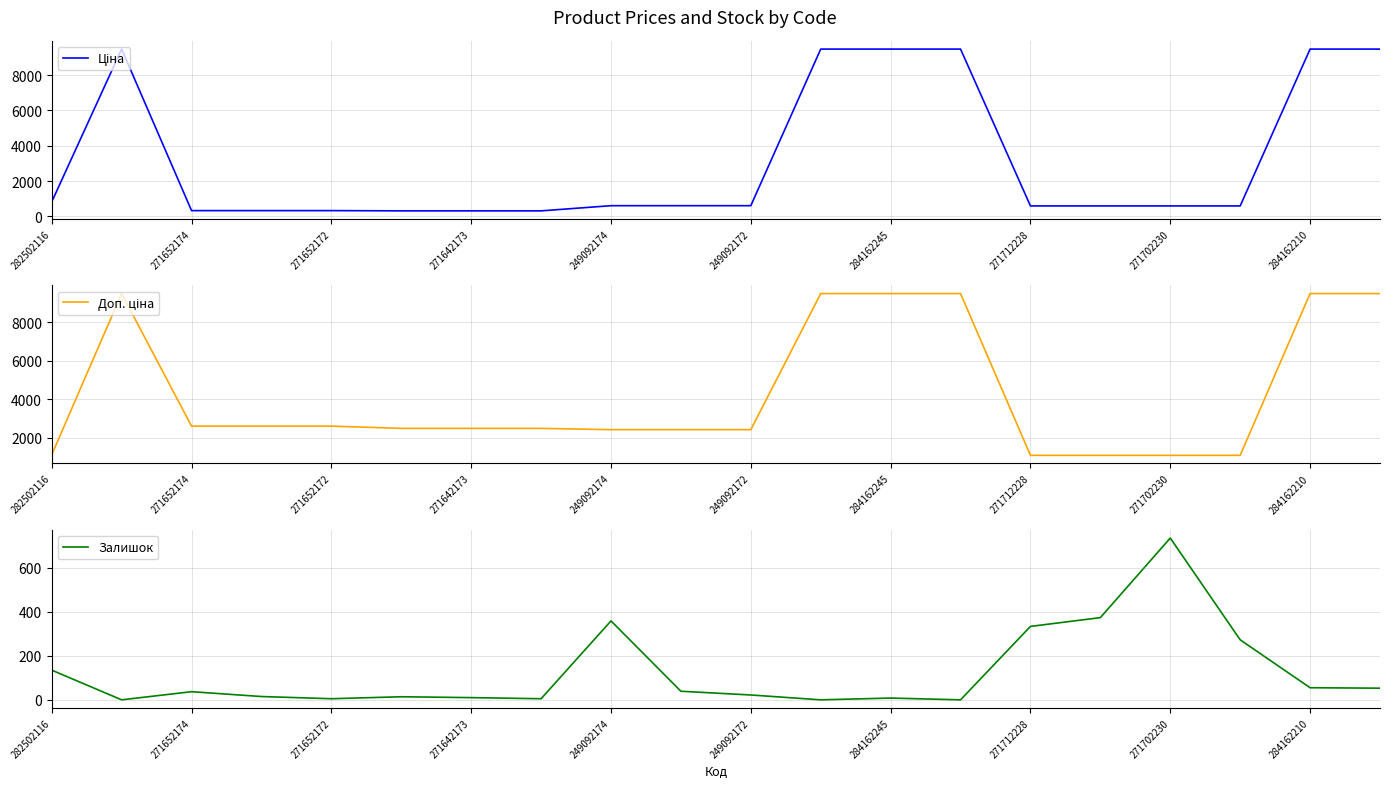

How many data points does each series have?

20